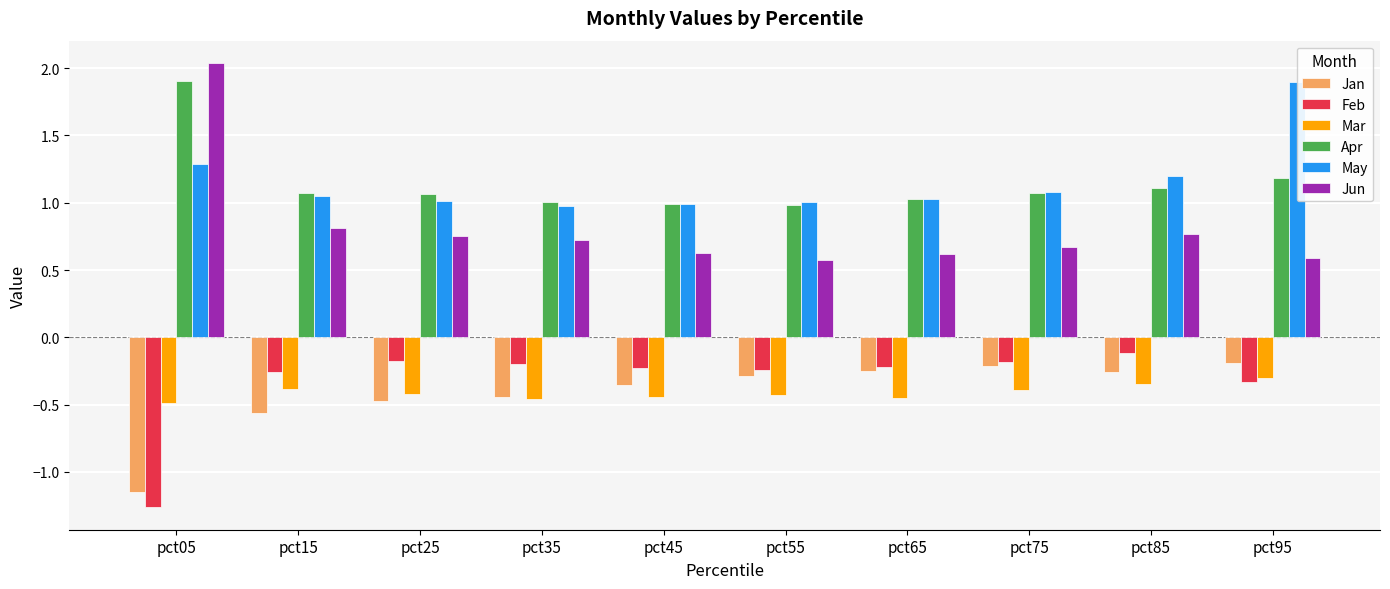

Are the bars grouped side by side (vs. stacked)?

Yes